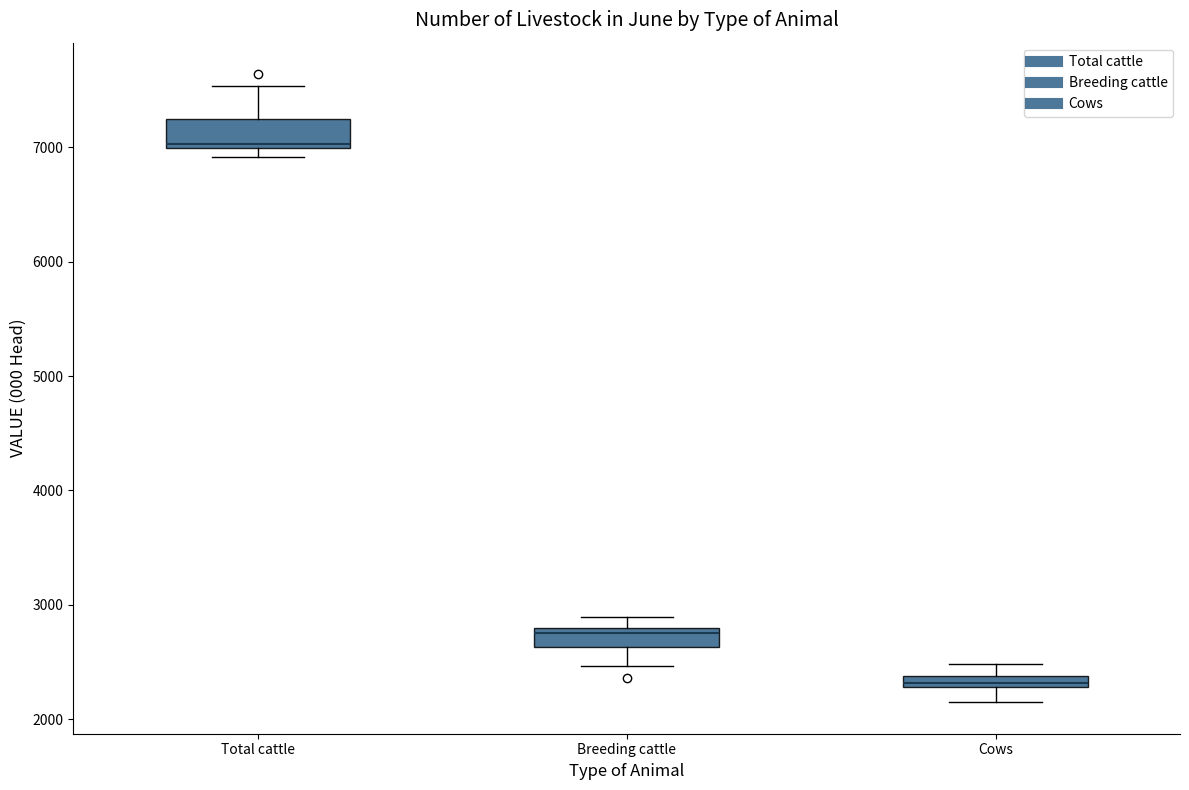

Which box has the highest median line?

Total cattle